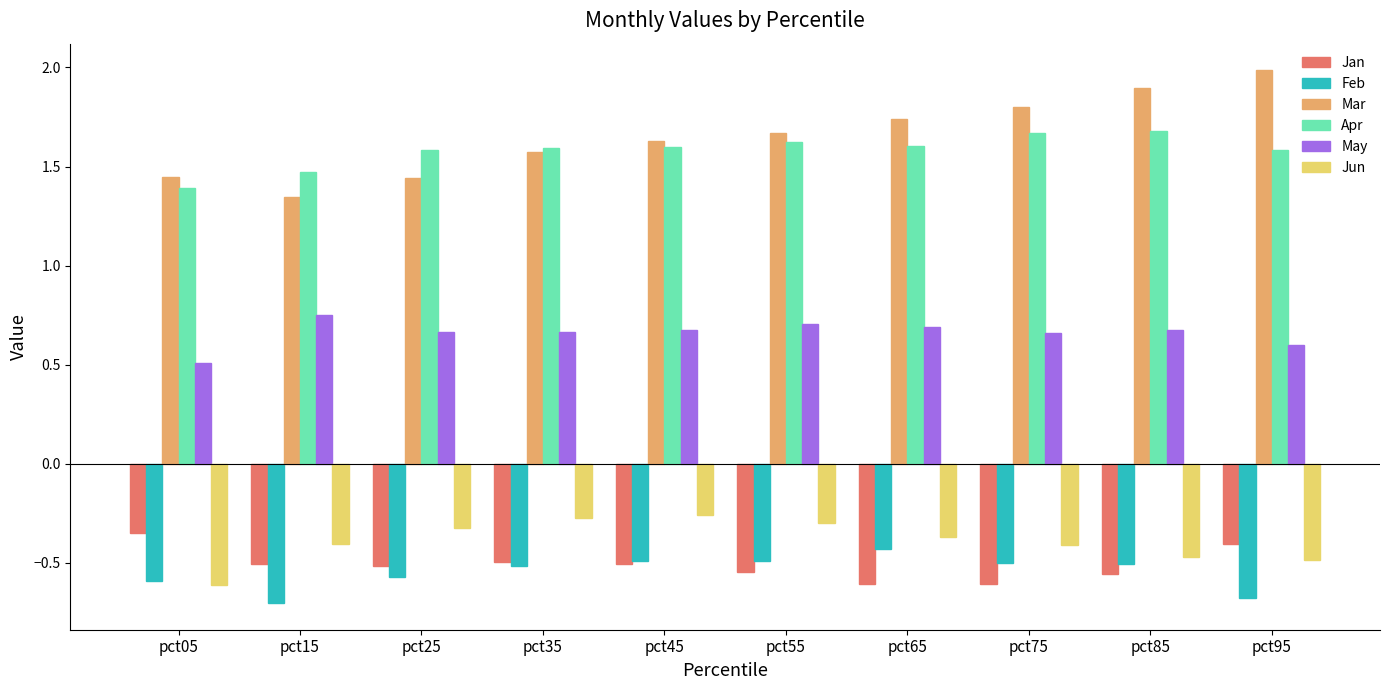

The Feb series shows -0.5 at pct85. True or false?

True